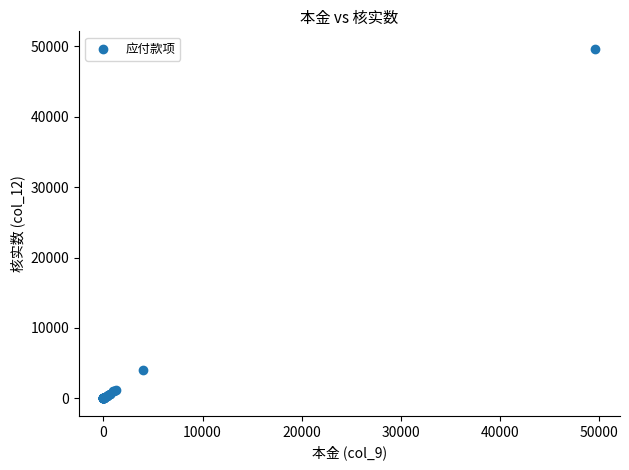

What Y value in the scatter plot is closest to 24811?

4000.0